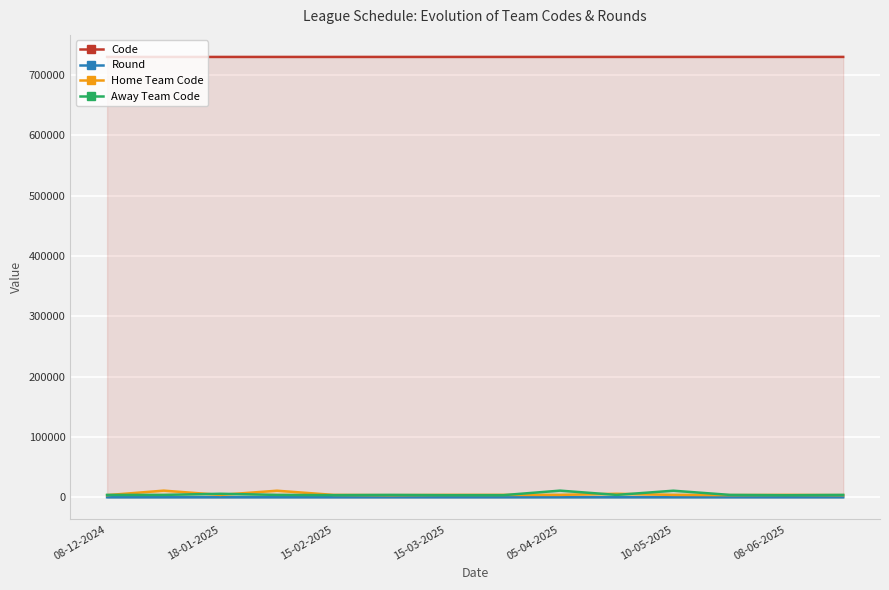

What position from the left is 11?

12